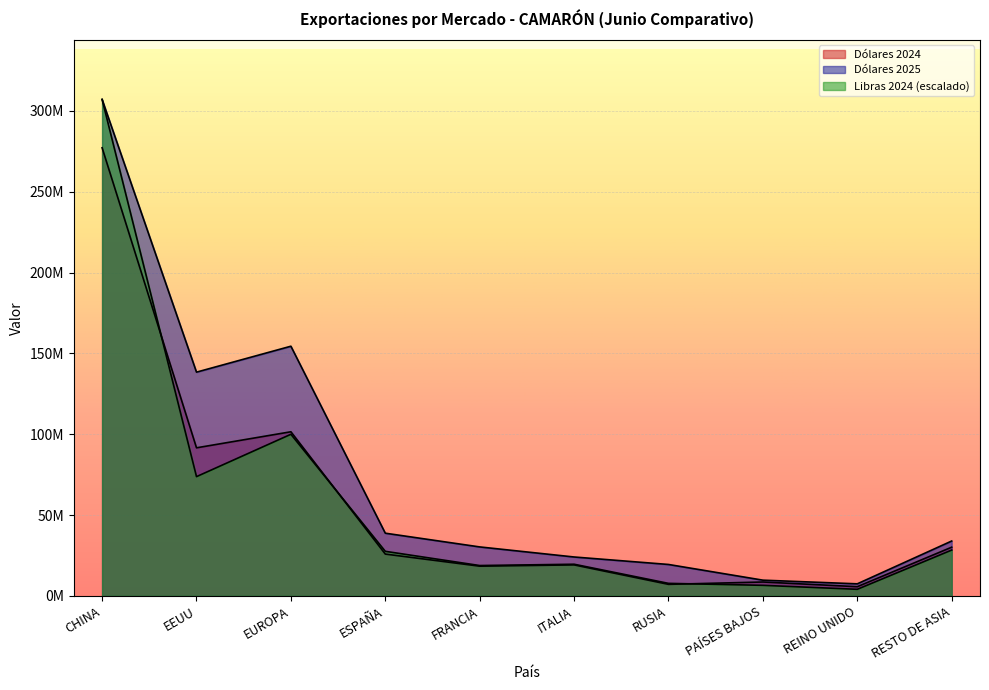

What is the label of the 10th point from the left?

RESTO DE ASIA